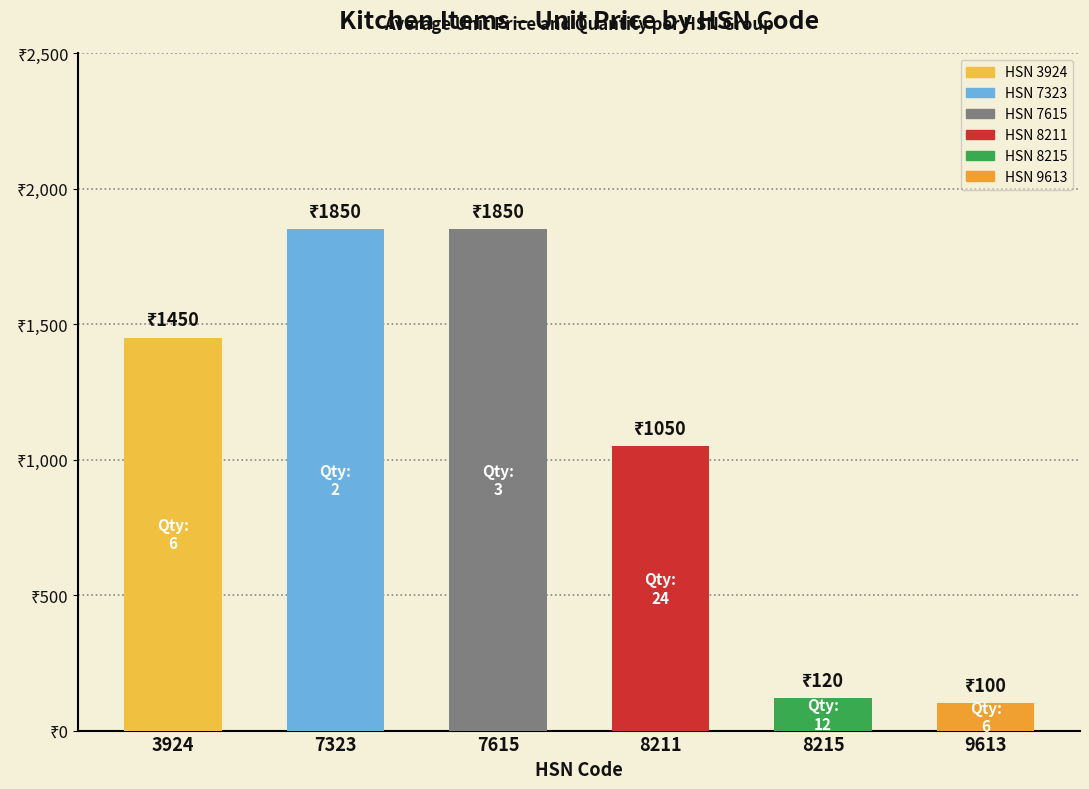

What is the value of the 3rd bar from the left?

1850